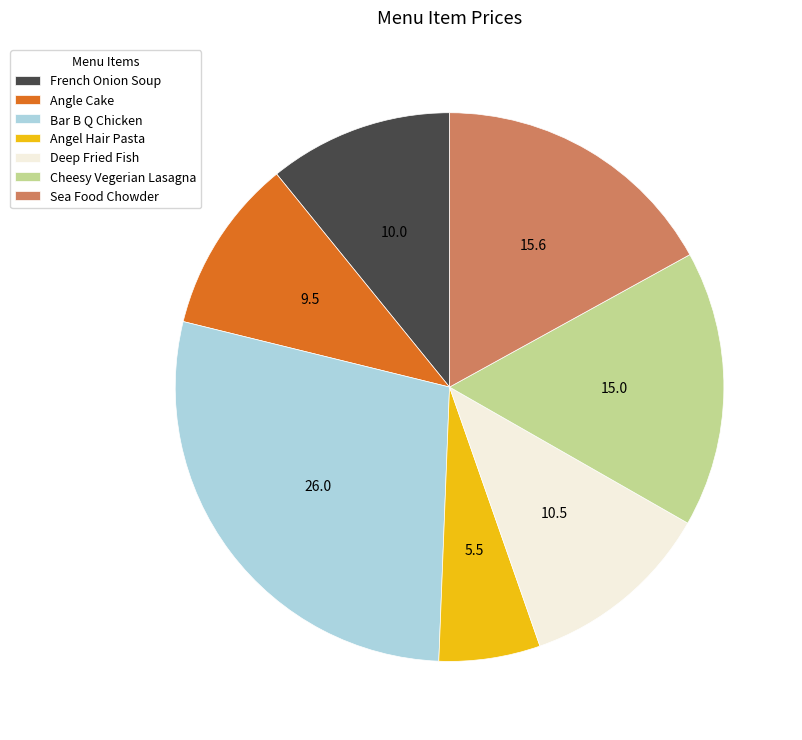

Is Deep Fried Fish the majority of the pie?

No